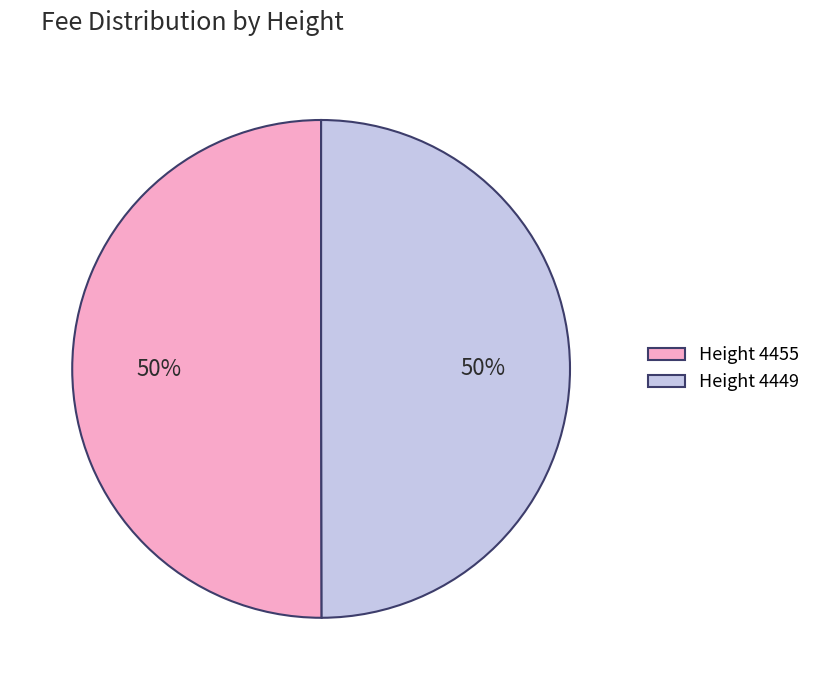

What percentage is the Height 4449 slice, to the nearest percent?

50%